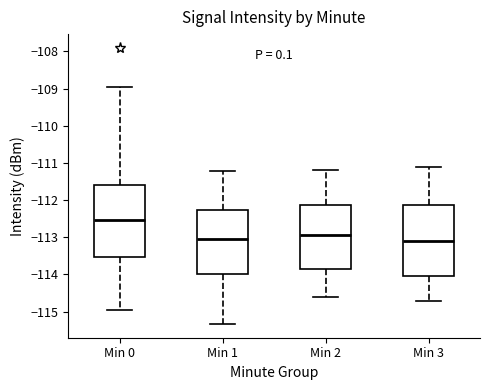

Where does the median line of the box for Min 1 sit on the y-axis? The values are not printed on the chart, so give them approximately, as read against the axis.

-113.0